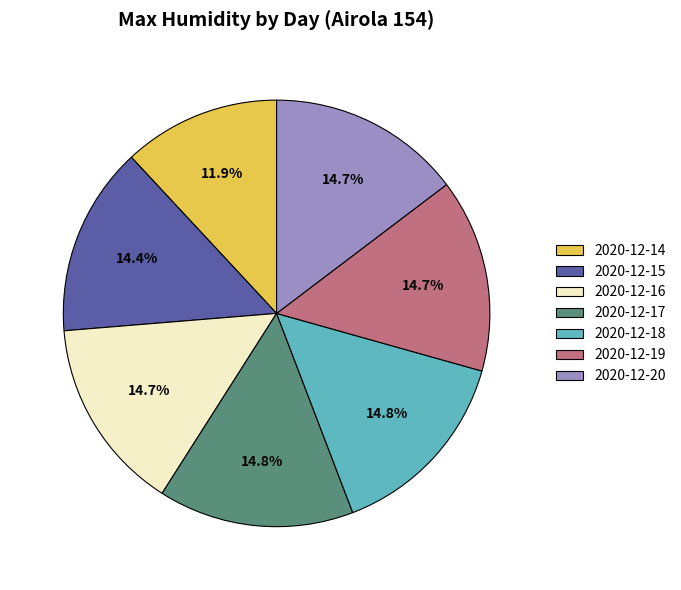

The 2020-12-14 slice represents 12% of the pie. True or false?

True